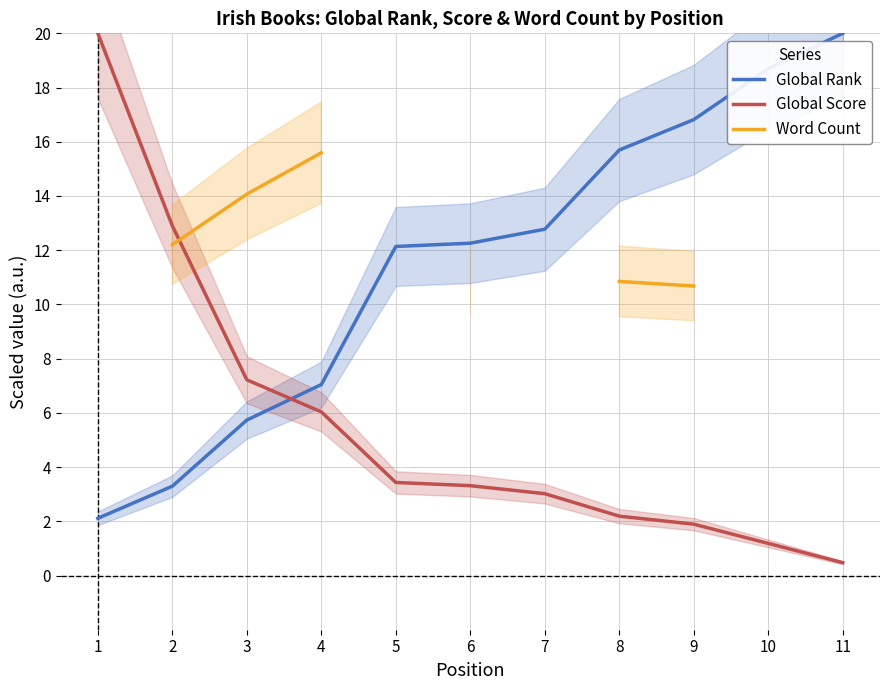

List the labels in order of Global Rank value, smallest first.

1, 2, 3, 4, 5, 6, 7, 8, 9, 10, 11